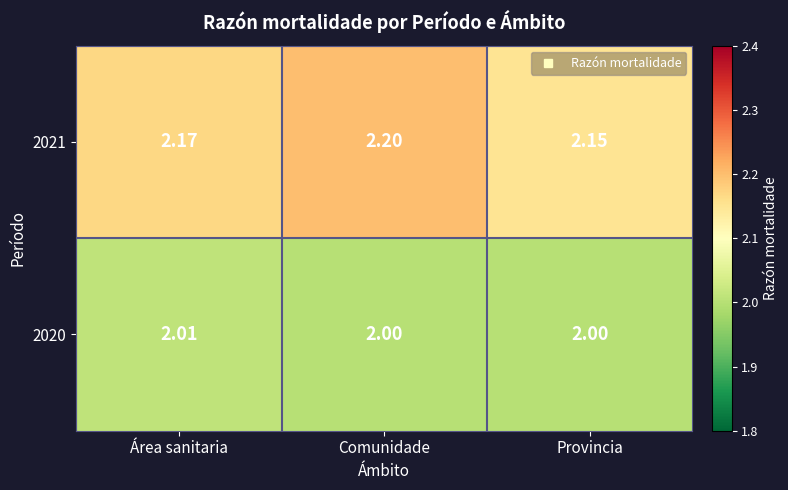

At which category does the chart reach its peak across all series?

Comunidade